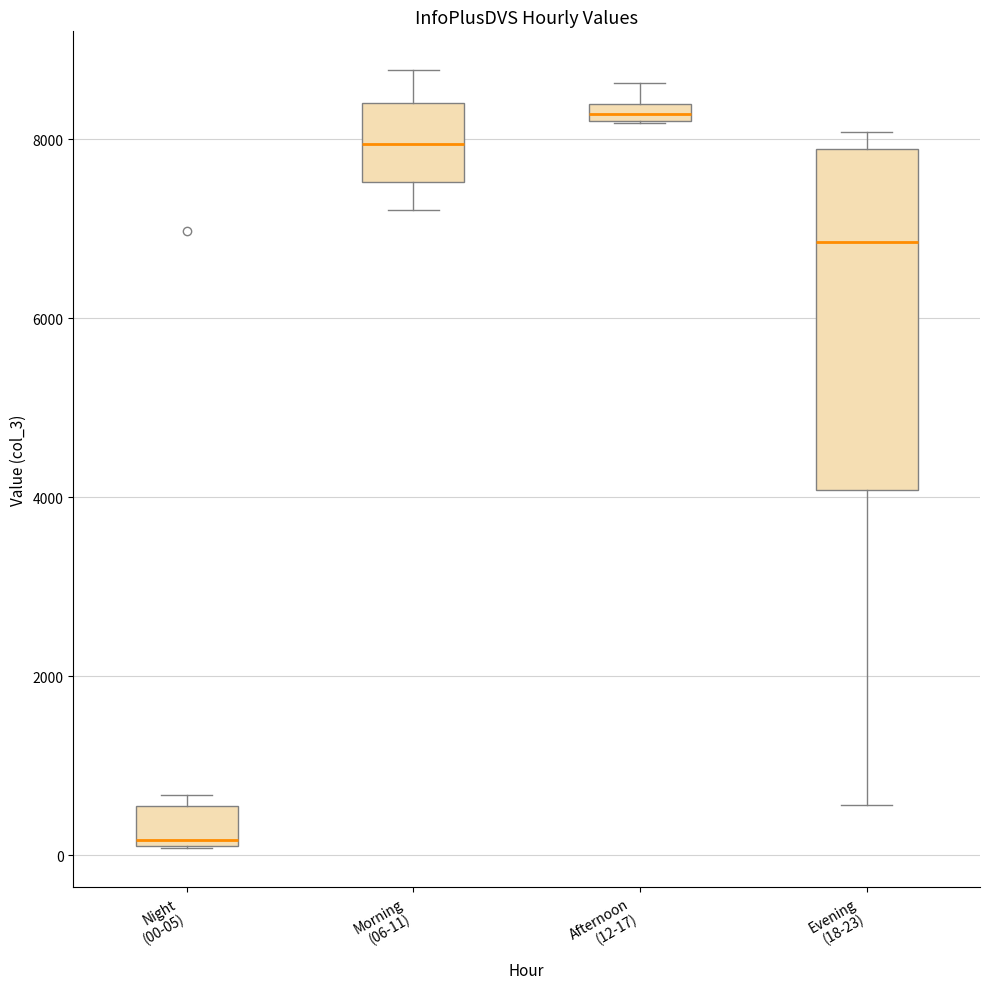

Which box is the tallest, from its lower edge to its upper edge?

Evening (18-23)